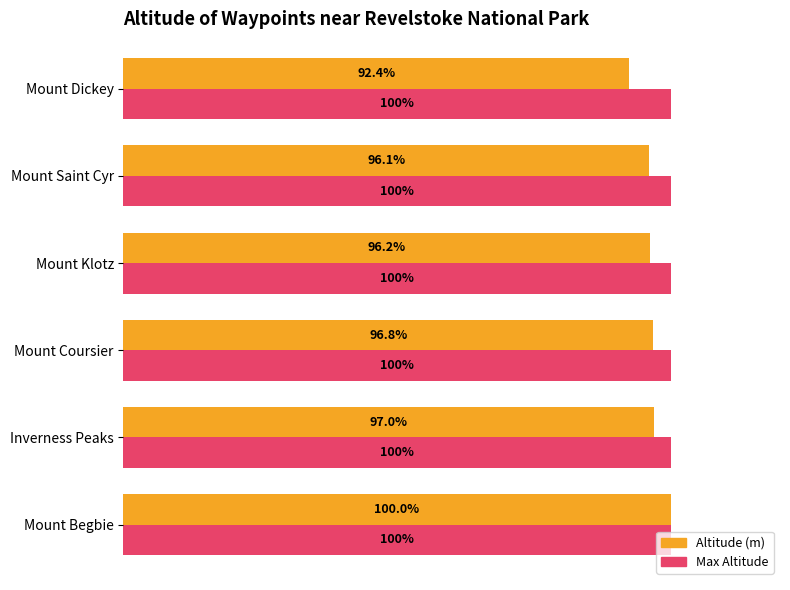

At which label is Altitude (m) closest to 96?

Mount Saint Cyr